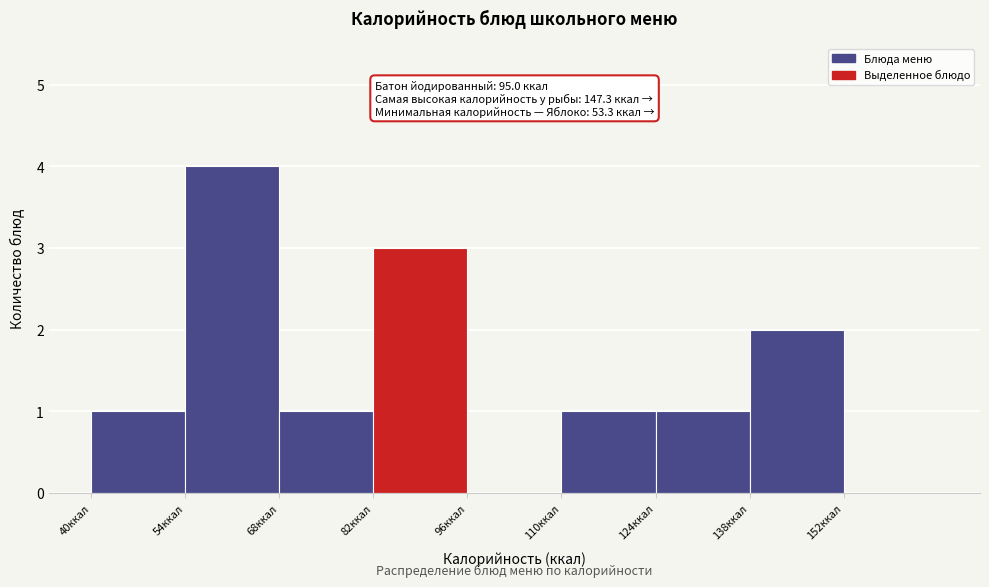

Which range on the x-axis has the tallest bar?

54 to 68